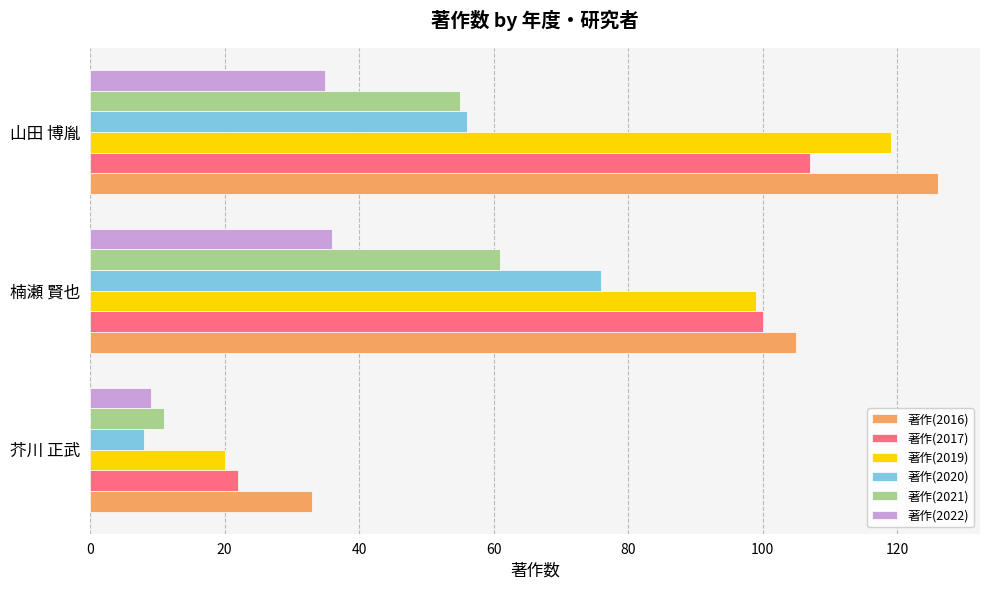

What is the minimum value shown in the chart?

8